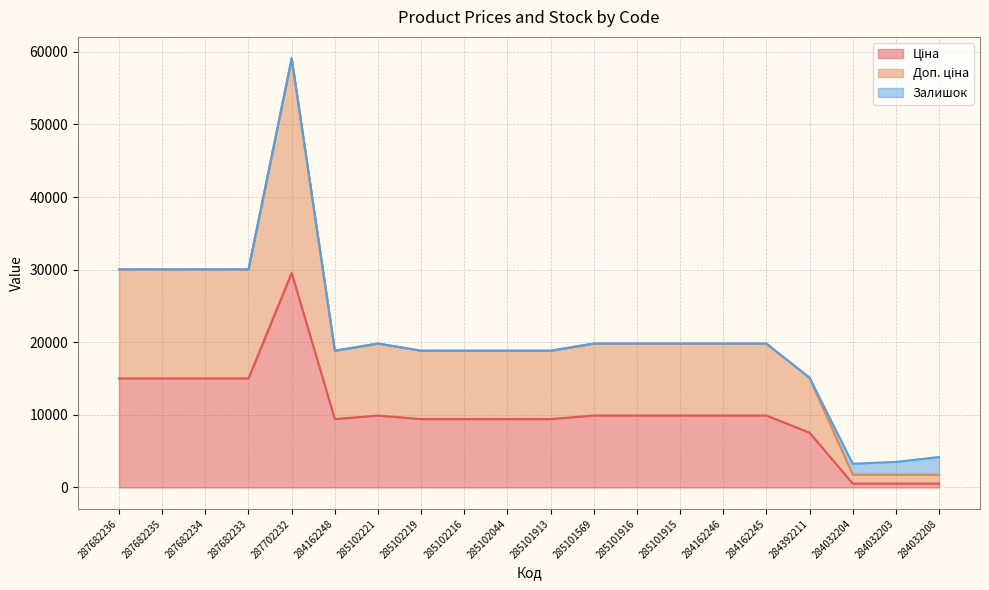

What is the total value across all series at 287682235?

30038.4